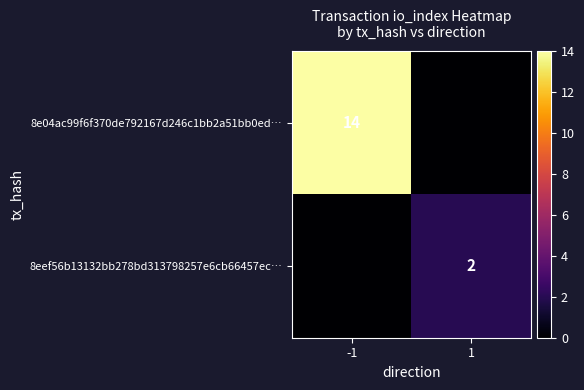

Which has a higher value, -1 or 1?

-1